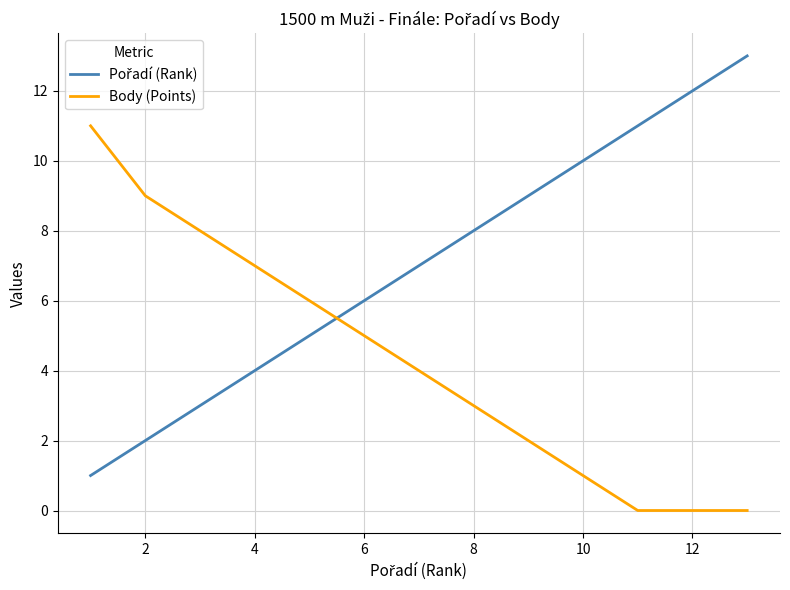

What is the highest value of the Body (Points) series?

11